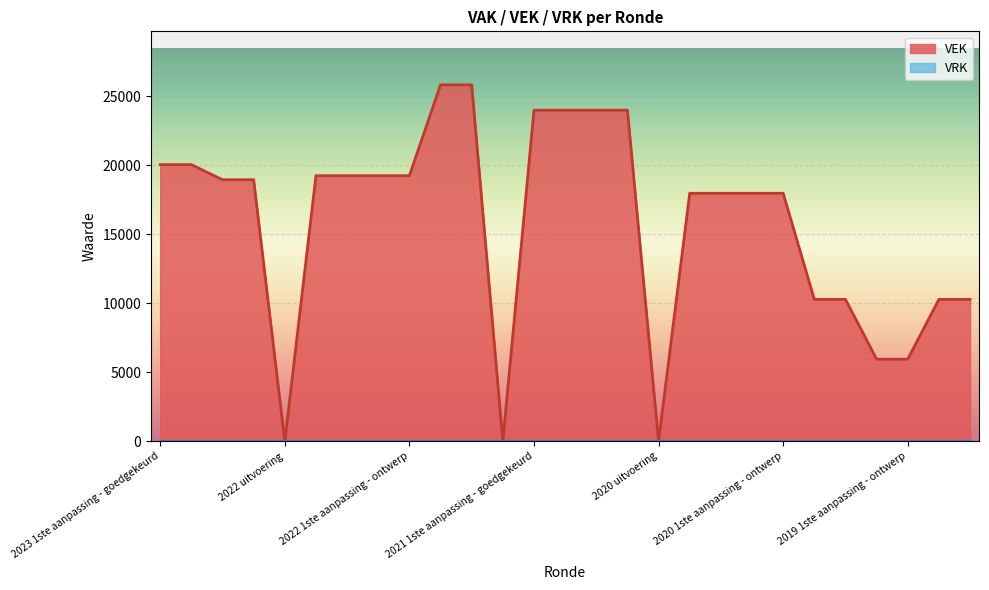

Where does the VEK line series first go above 18960?

2023 1ste aanpassing - goedgekeurd